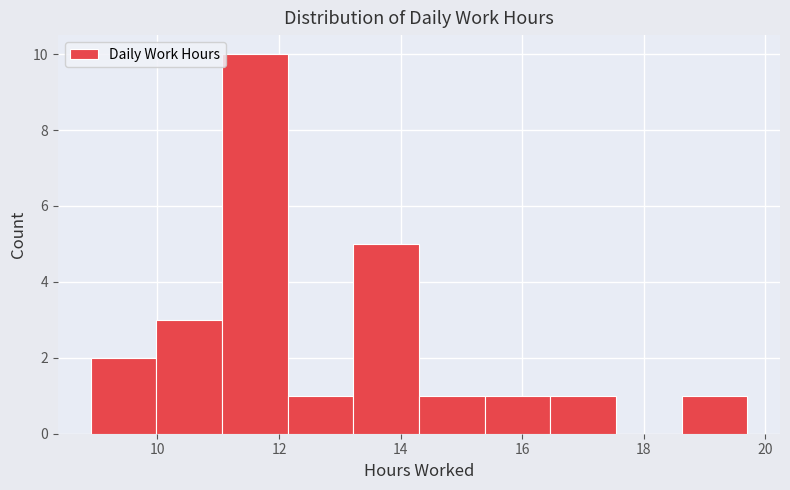

Reading left to right, transcribe this chart: for each bar, give the range it covers on the x-axis and its height. Neither the bar edges nor the heights are printed on the chart, so give them approximately, as read against the axes.

8.90 to 9.98: 2
9.98 to 11.06: 3
11.06 to 12.14: 10
12.14 to 13.22: 1
13.22 to 14.30: 5
14.30 to 15.38: 1
15.38 to 16.46: 1
16.46 to 17.54: 1
17.54 to 18.62: 0
18.62 to 19.70: 1